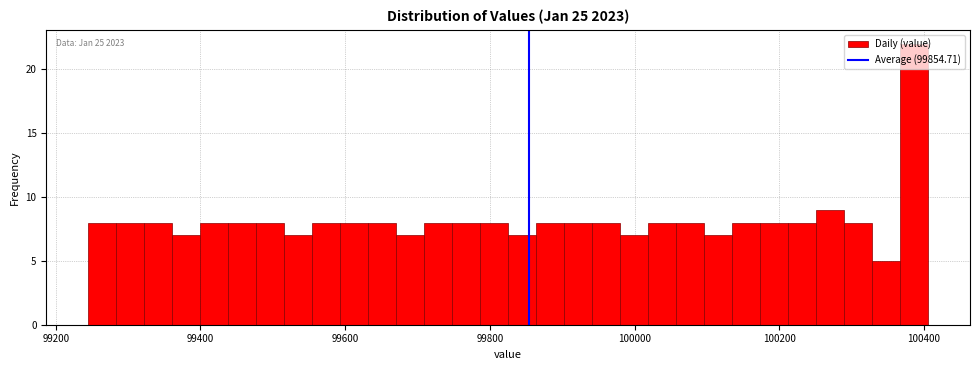

Around what value on the x-axis is the tallest bar? Give the approximate position of its centre, as read against the axis.

100380